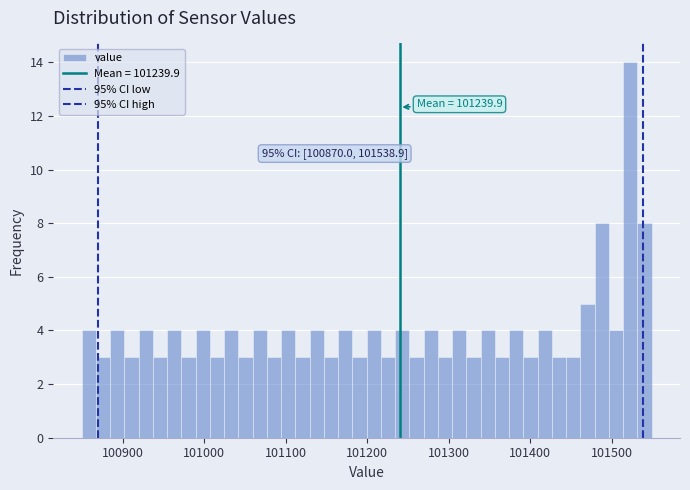

Read against the x-axis, roughly where is the centre of the tallest bar?

101520